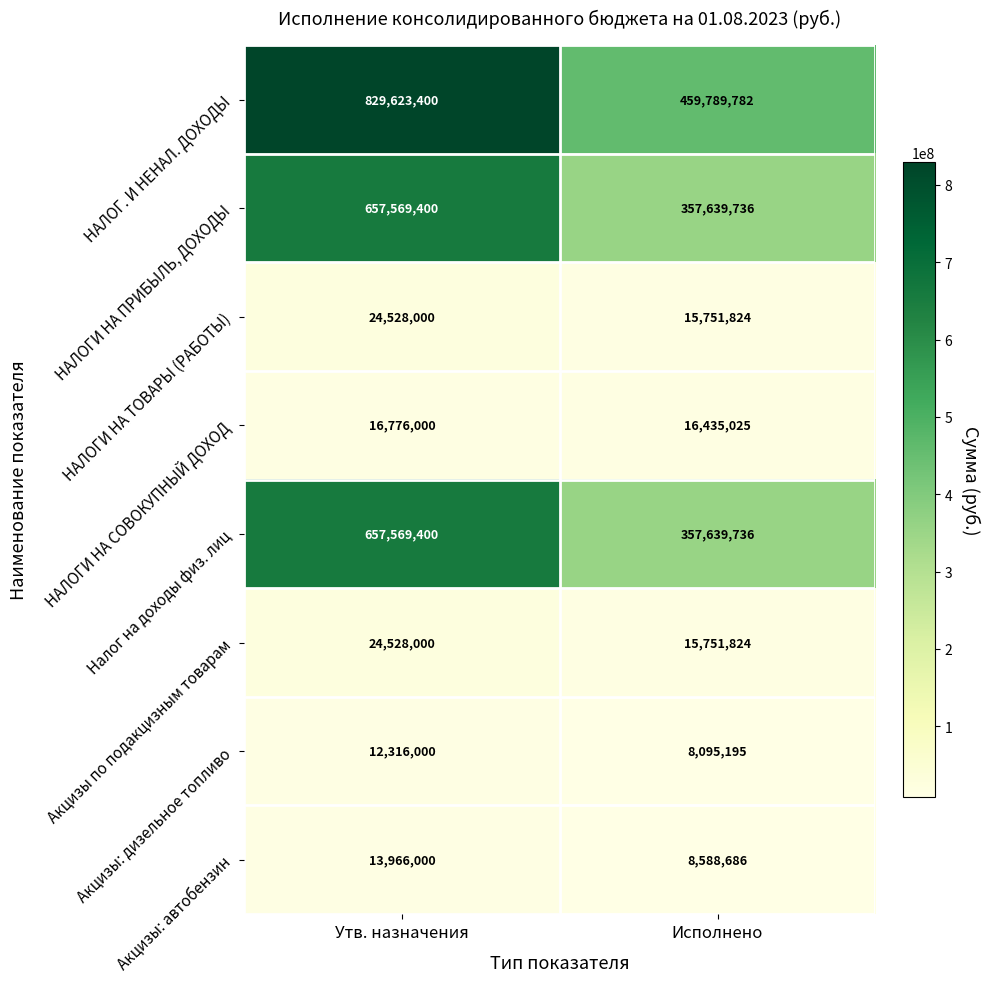

What is the greatest value displayed?

829623400